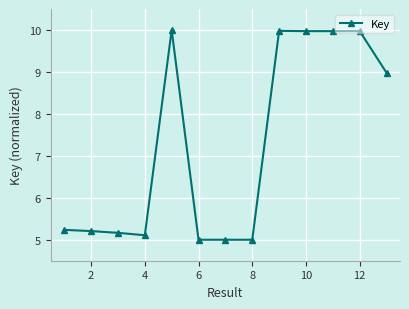

What is the smallest value displayed?

5.0